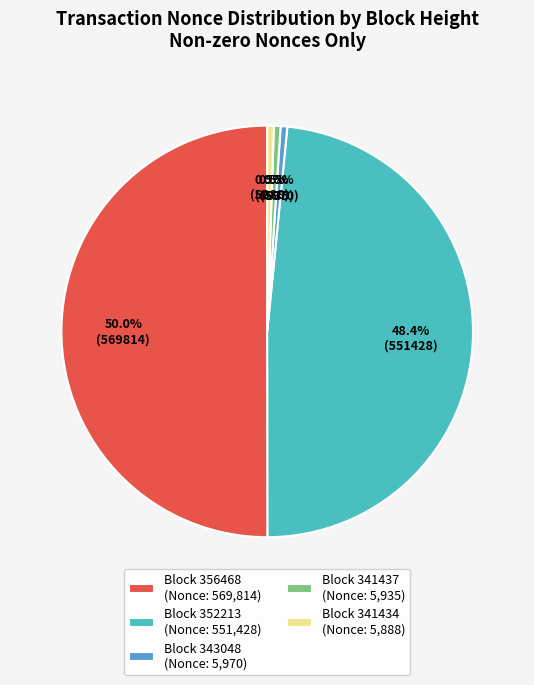

How many segments does this pie chart have?

5